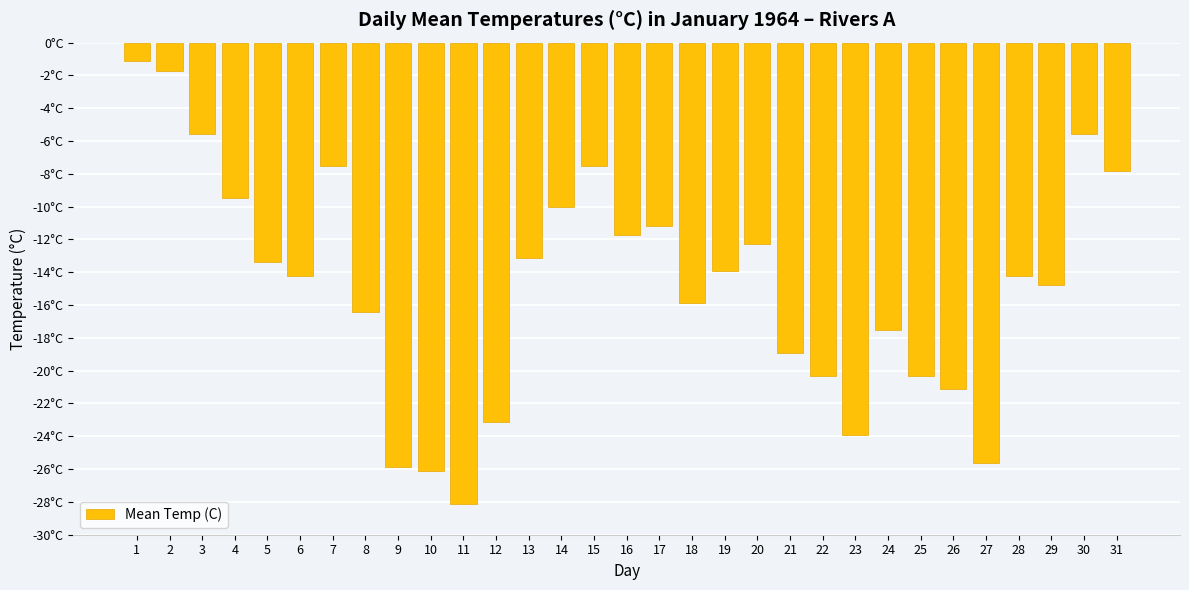

Between 12 and 31, which is larger?

31